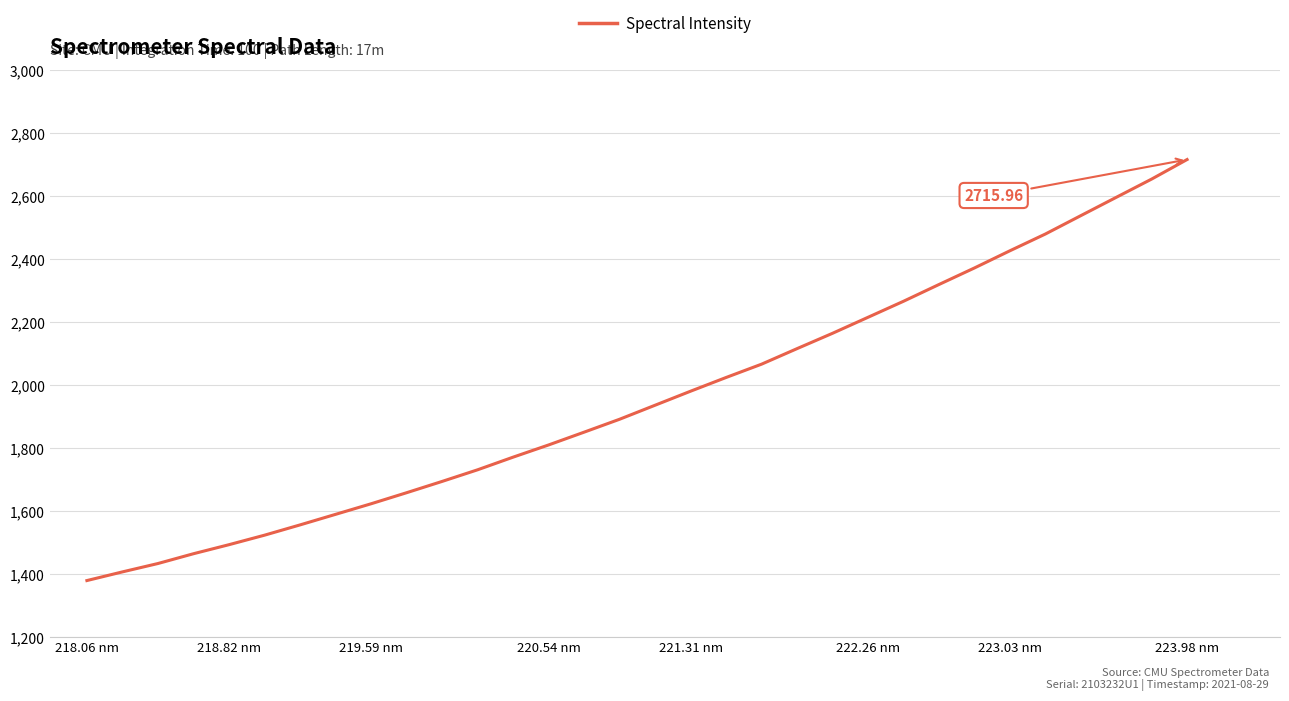

What is the minimum value shown in the chart?

1379.6